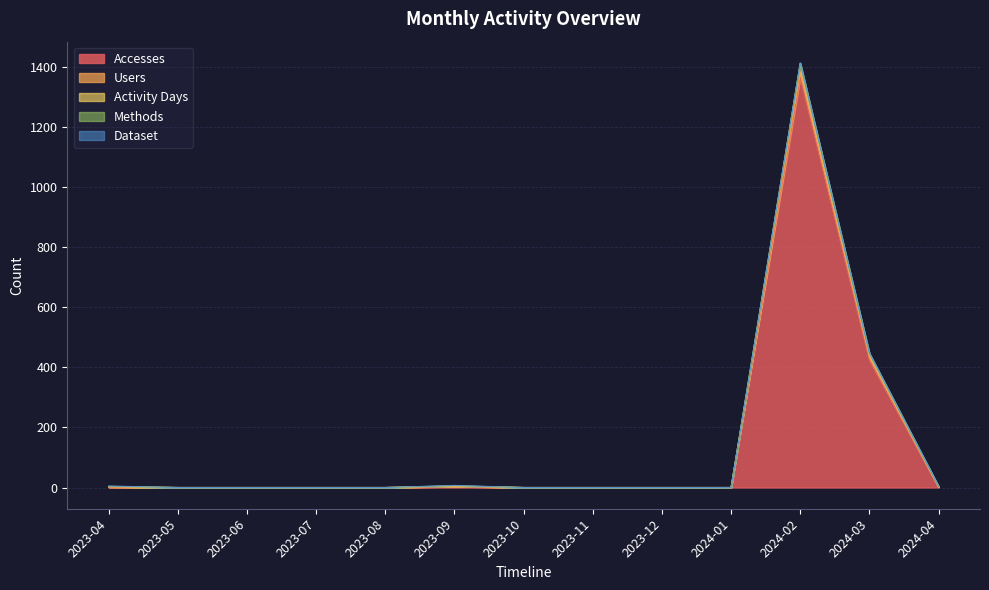

Reading left to right, extract all data points from this chart.

Accesses: 2023-04=1	2023-05=0	2023-06=0	2023-07=0	2023-08=0	2023-09=3	2023-10=0	2023-11=0	2023-12=0	2024-01=0	2024-02=1367	2024-03=425	2024-04=1
Users: 2023-04=1	2023-05=0	2023-06=0	2023-07=0	2023-08=0	2023-09=1	2023-10=0	2023-11=0	2023-12=0	2024-01=0	2024-02=18	2024-03=10	2024-04=1
Activity Days: 2023-04=1	2023-05=0	2023-06=0	2023-07=0	2023-08=0	2023-09=1	2023-10=0	2023-11=0	2023-12=0	2024-01=0	2024-02=28	2024-03=11	2024-04=1
Methods: 2023-04=1	2023-05=0	2023-06=0	2023-07=0	2023-08=0	2023-09=1	2023-10=0	2023-11=0	2023-12=0	2024-01=0	2024-02=1	2024-03=1	2024-04=1
Dataset: 2023-04=1	2023-05=0	2023-06=0	2023-07=0	2023-08=0	2023-09=1	2023-10=0	2023-11=0	2023-12=0	2024-01=0	2024-02=1	2024-03=1	2024-04=1